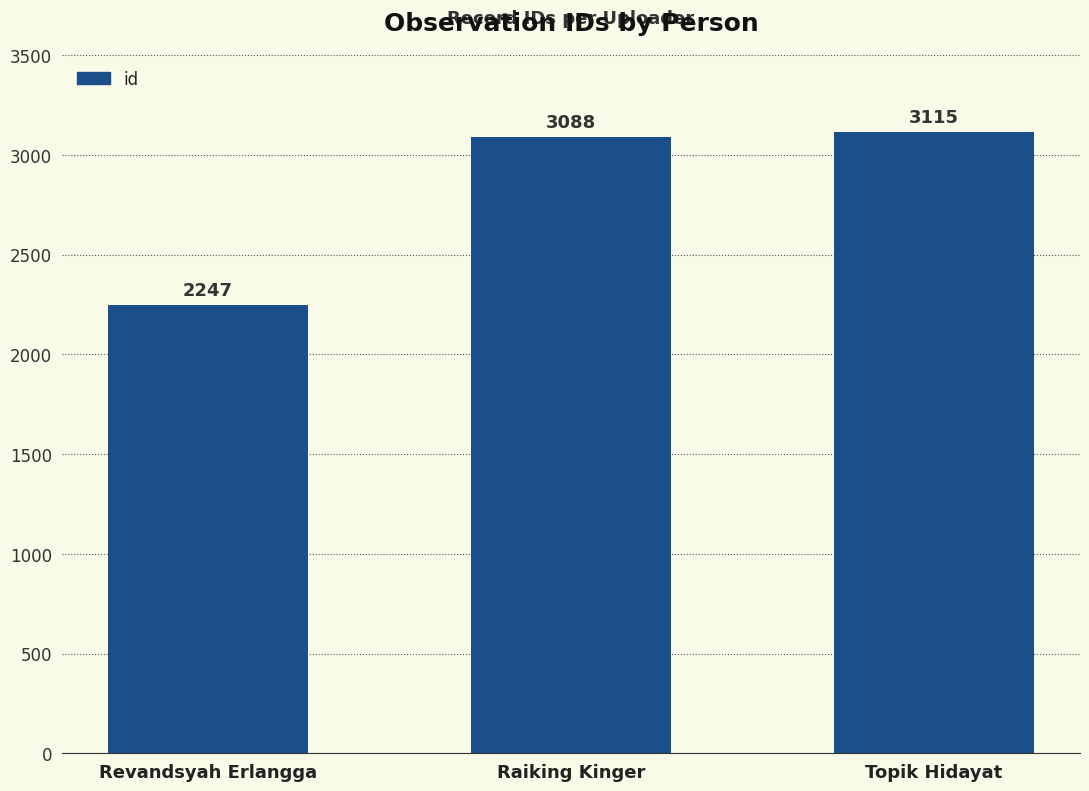

List the labels in order of value, largest first.

Topik Hidayat, Raiking Kinger, Revandsyah Erlangga